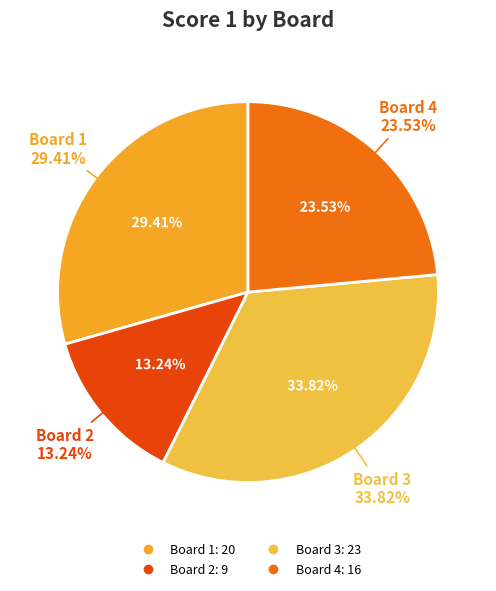

How many slices are in this pie chart?

4